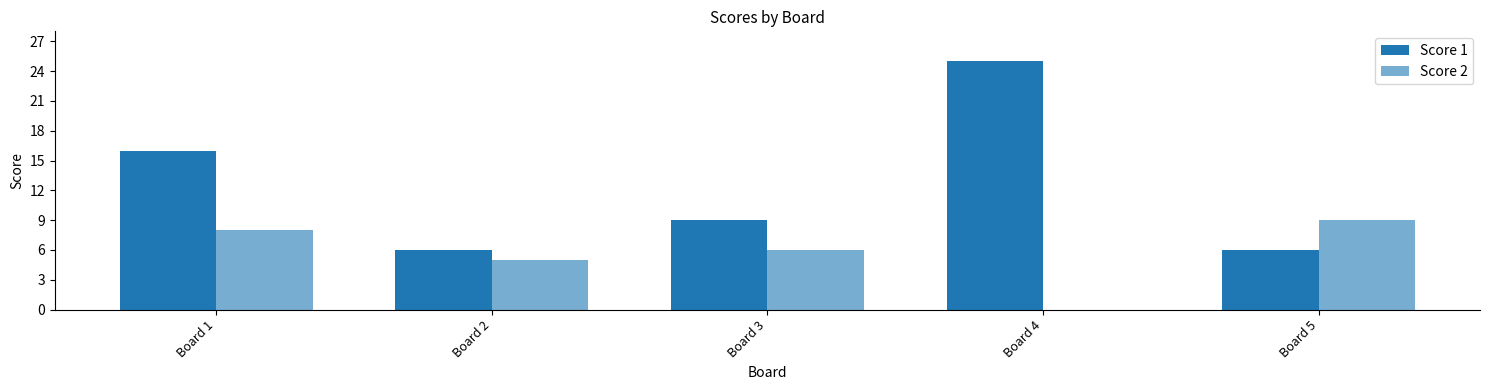

Reading left to right, extract all data points from this chart.

Score 1: Board 1=16	Board 2=6	Board 3=9	Board 4=25	Board 5=6
Score 2: Board 1=8	Board 2=5	Board 3=6	Board 4=0	Board 5=9